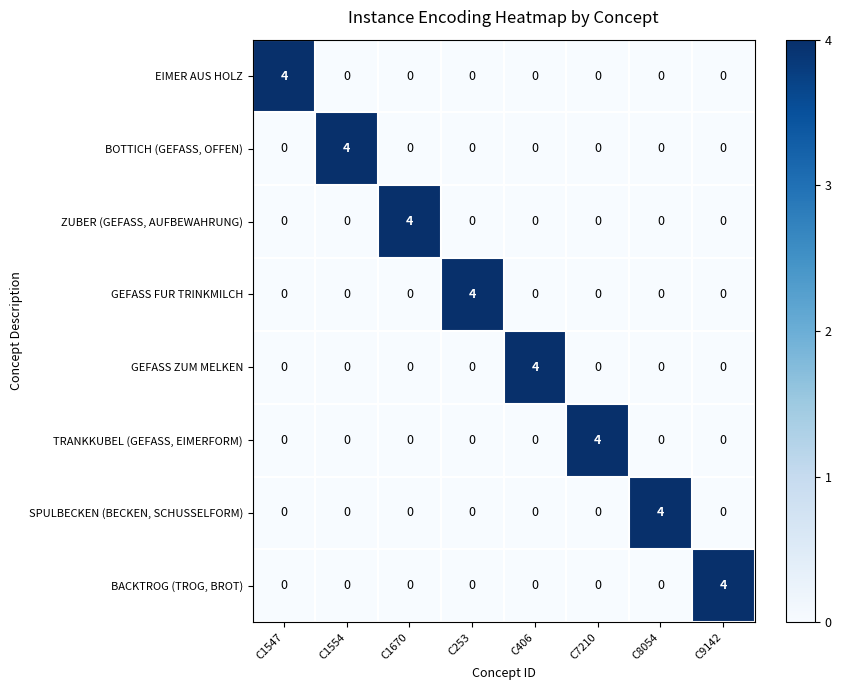

True or false: BOTTICH (GEFASS, OFFEN) has a value of 0 at C1547.

True